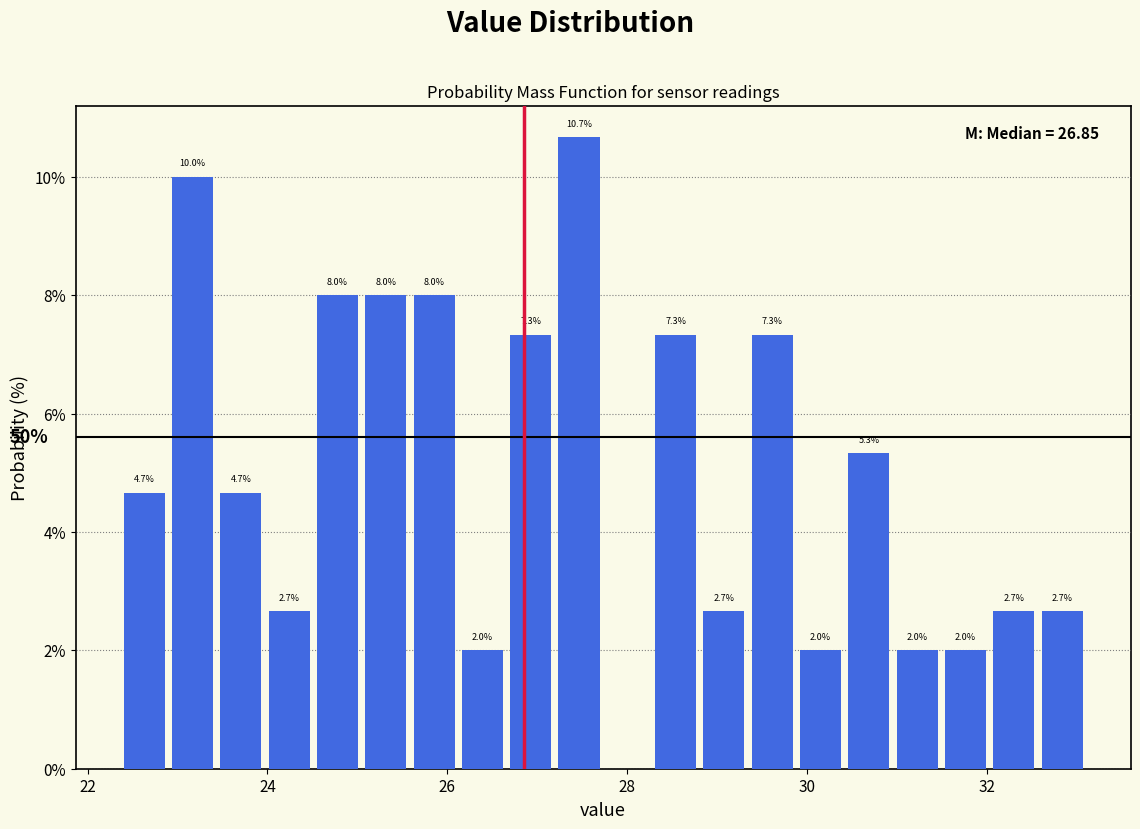

Around what value on the x-axis is the tallest bar? Give the approximate position of its centre, as read against the axis.

27.4